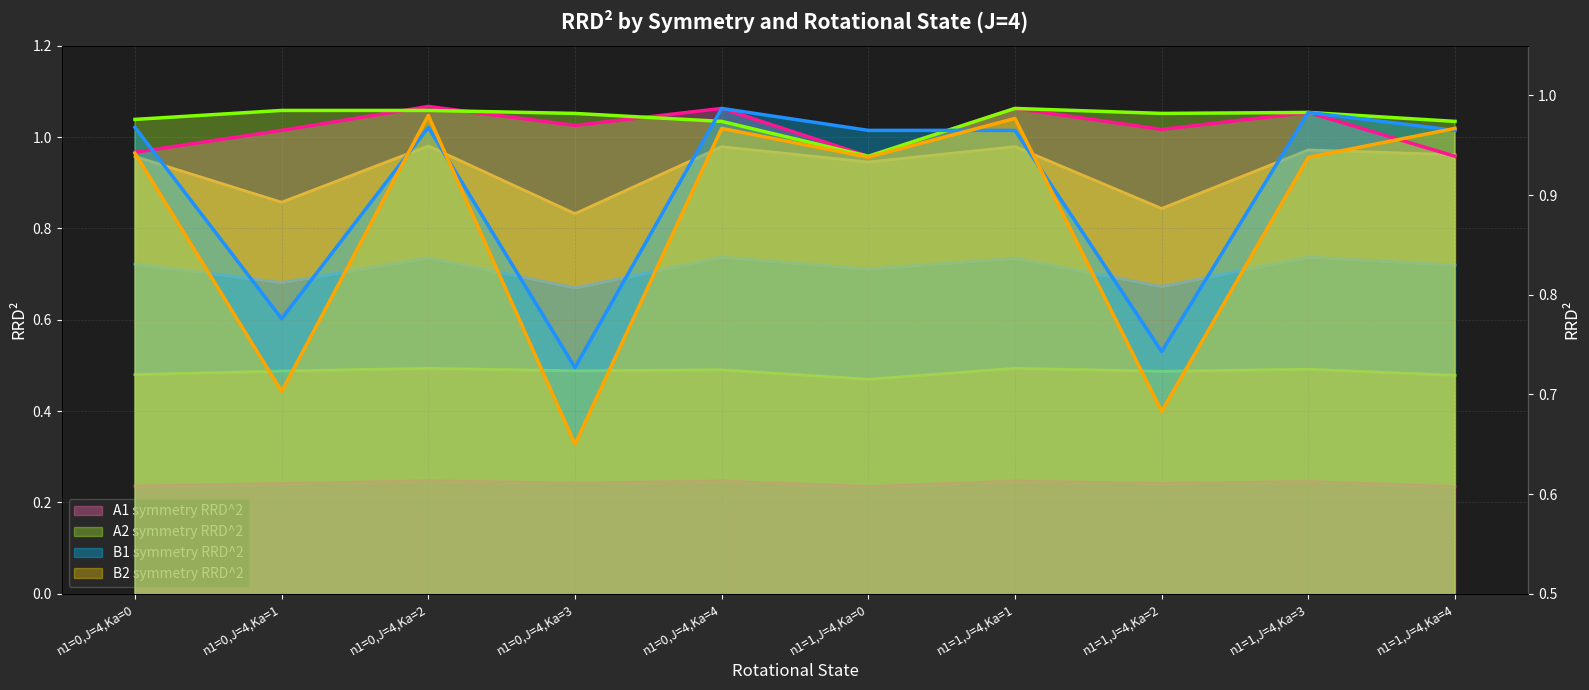

What is the sum of all A1 symmetry RRD^2 values?

2.4